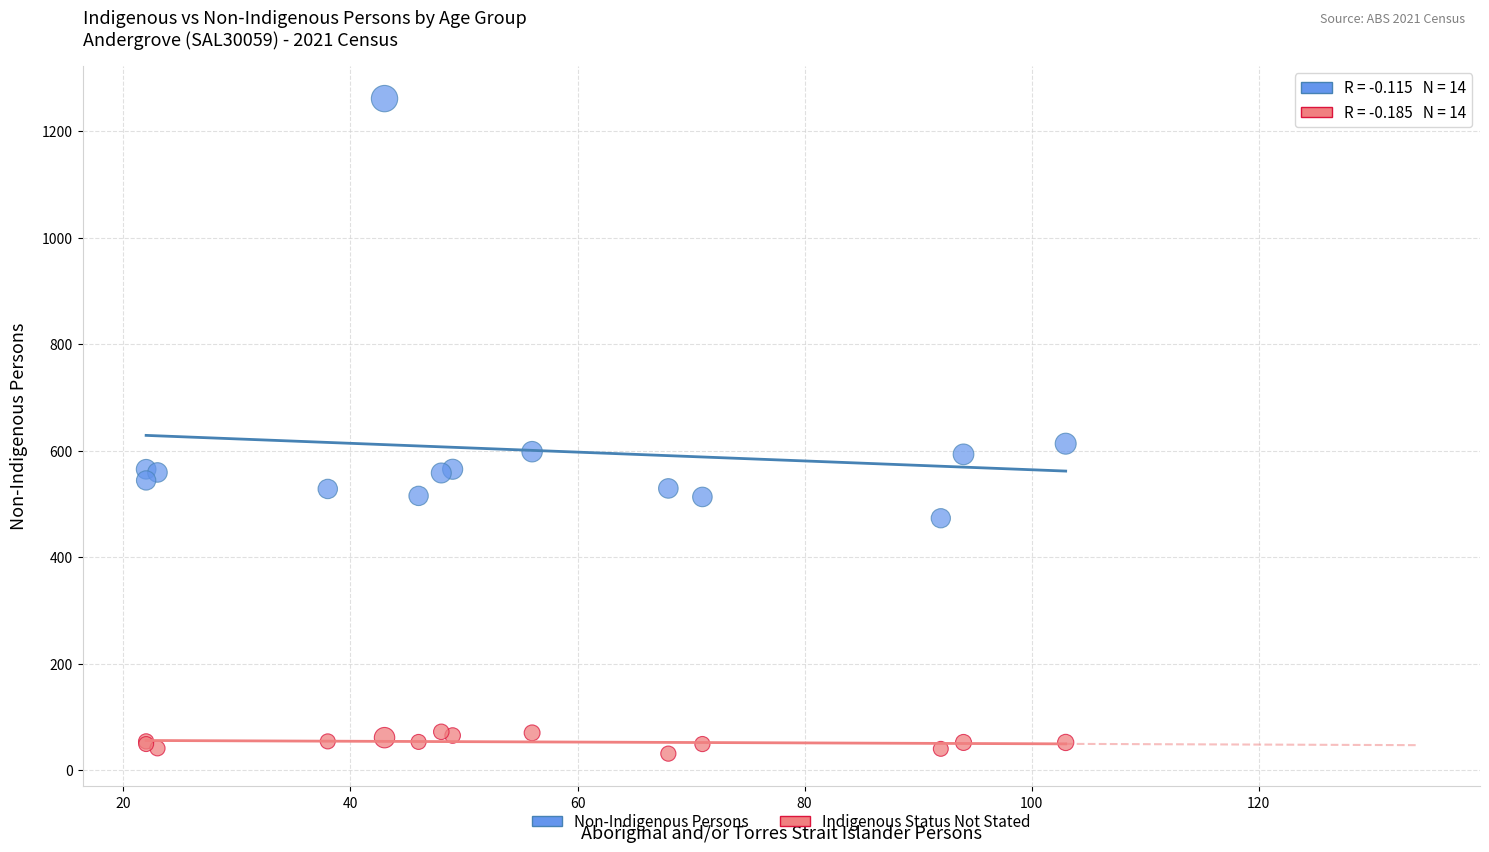

Which series reaches the minimum Y coordinate?

Indigenous Status Not Stated